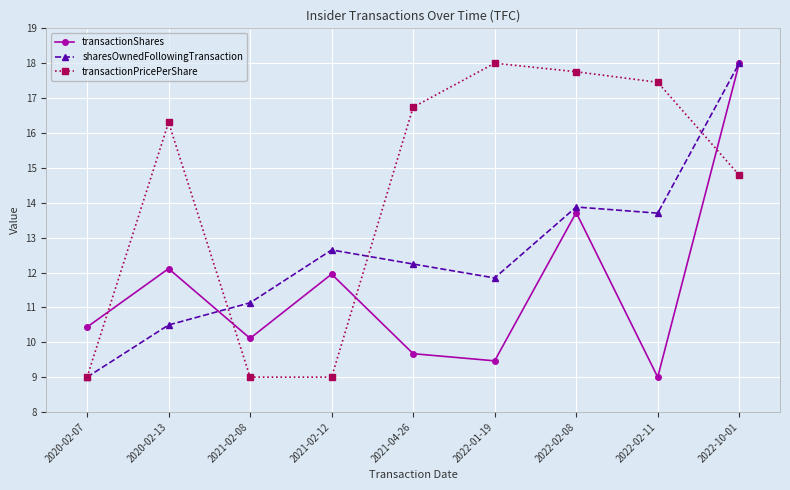

Is this an area chart (filled region under the line)?

No